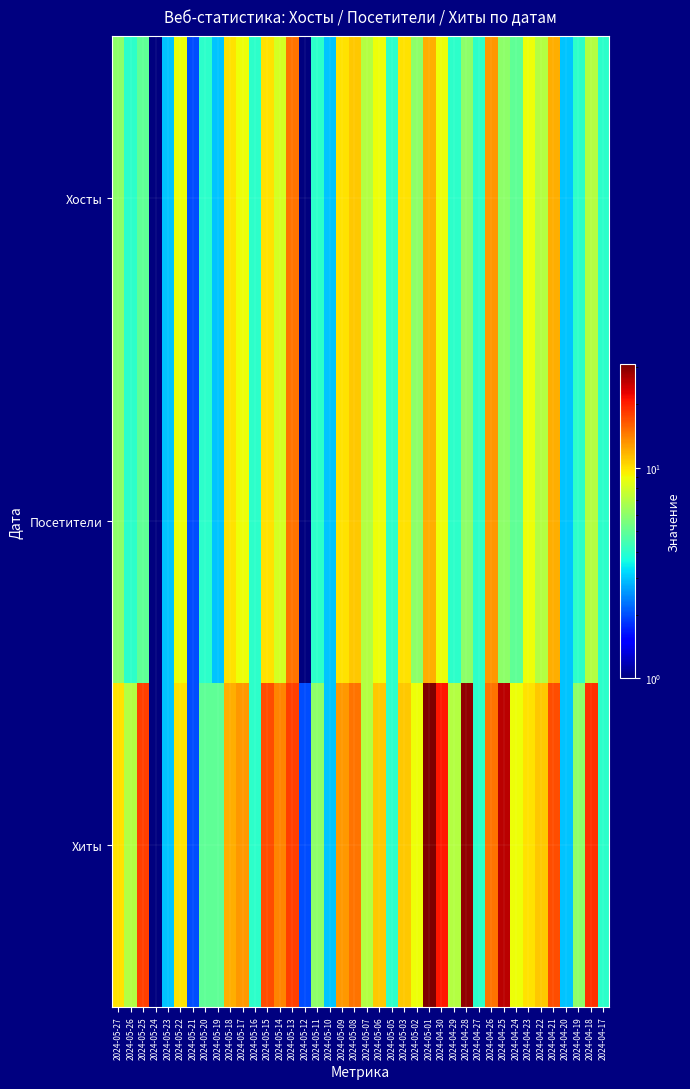

Which series has the largest total across all categories?

Хиты